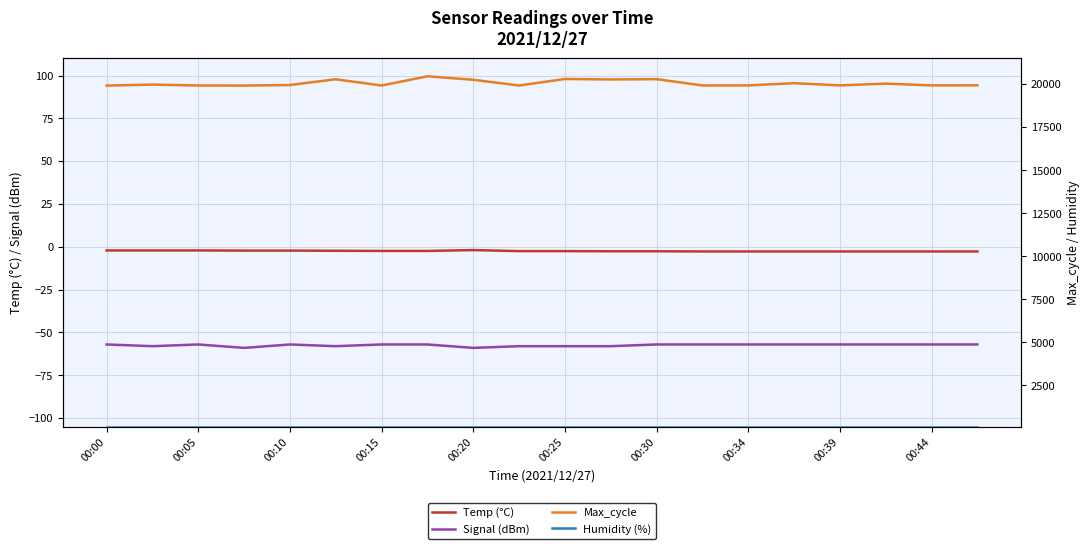

What is the average value of the Temp (°C) series?

-2.4